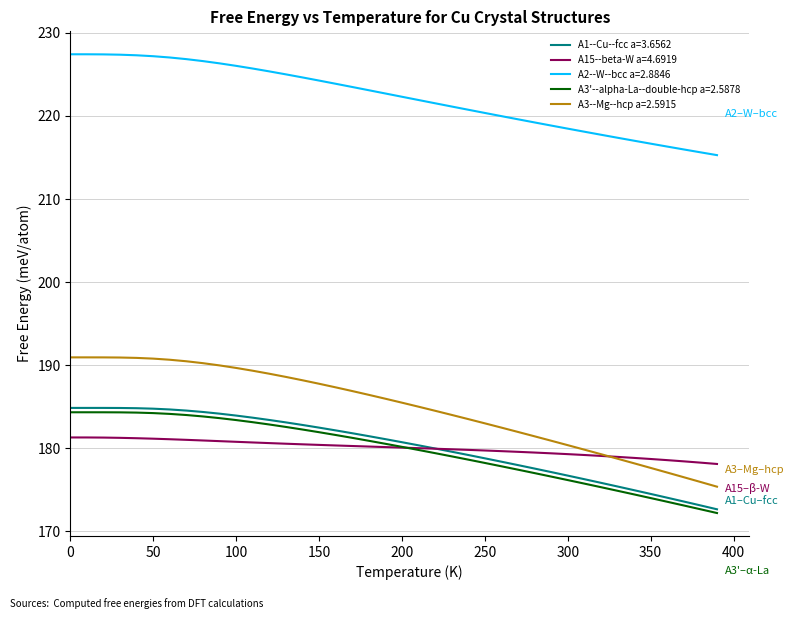

True or false: A1--Cu--fcc a=3.6562 and A3--Mg--hcp a=2.5915 cross at least once.

False